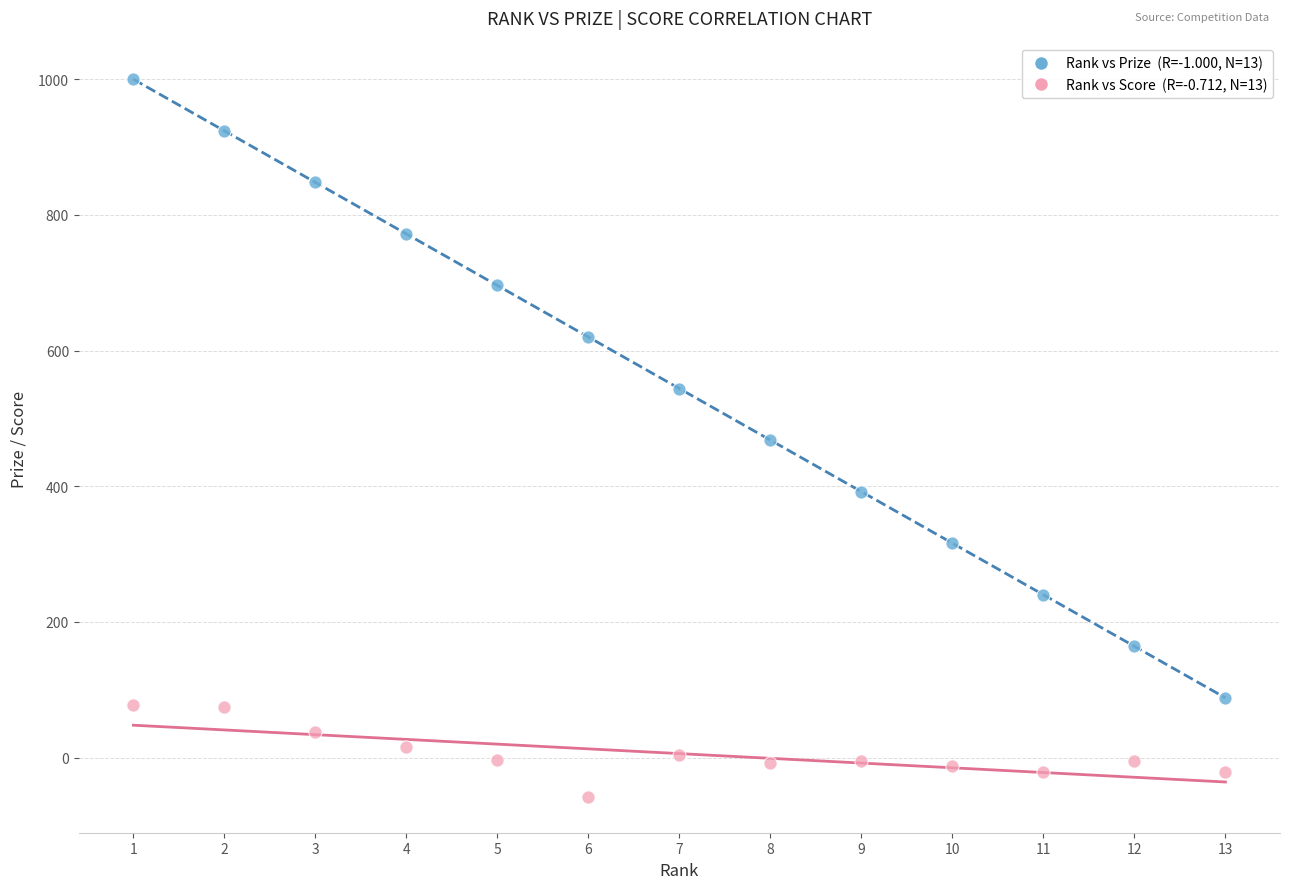

Across all data points, what is the range of Y values (max minus min)?

1058